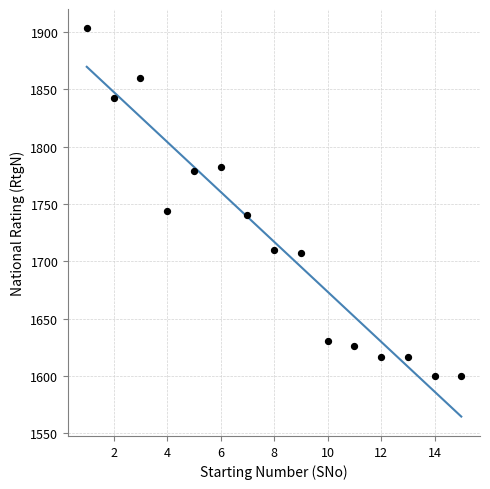

What Y value in the scatter plot is closest to 1751?

1744